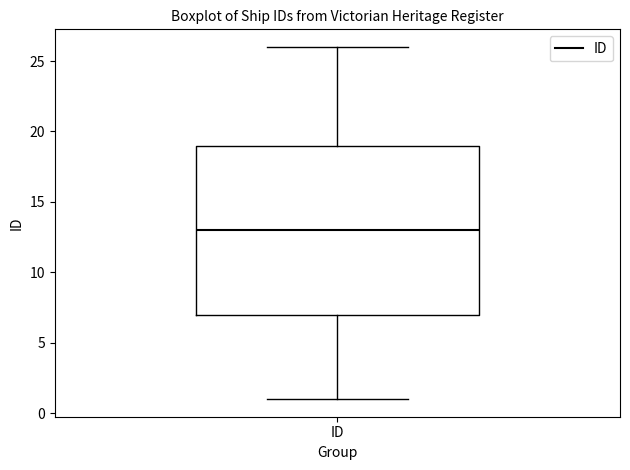

Transcribe this box plot: give where the median line is, the range the box spans, and where the two whiskers end, as read against the y-axis. The values are not printed on the chart, so give them approximately, as read against the axis.

median 13, box 7 to 19, whiskers 1 to 26